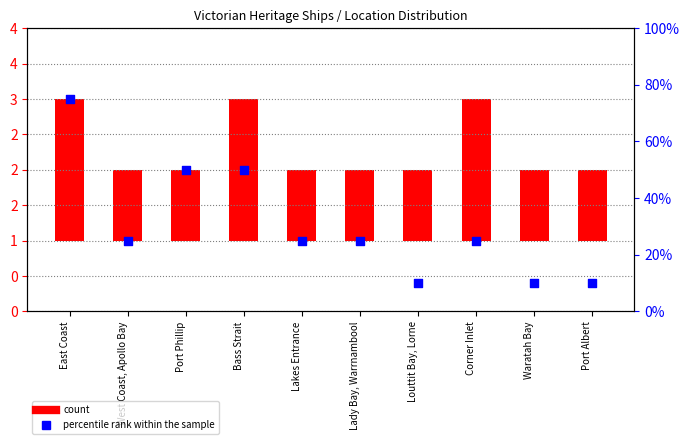

Is the value of count at West Coast, Apollo Bay greater than the value of percentile rank within the sample at Bass Strait?

No